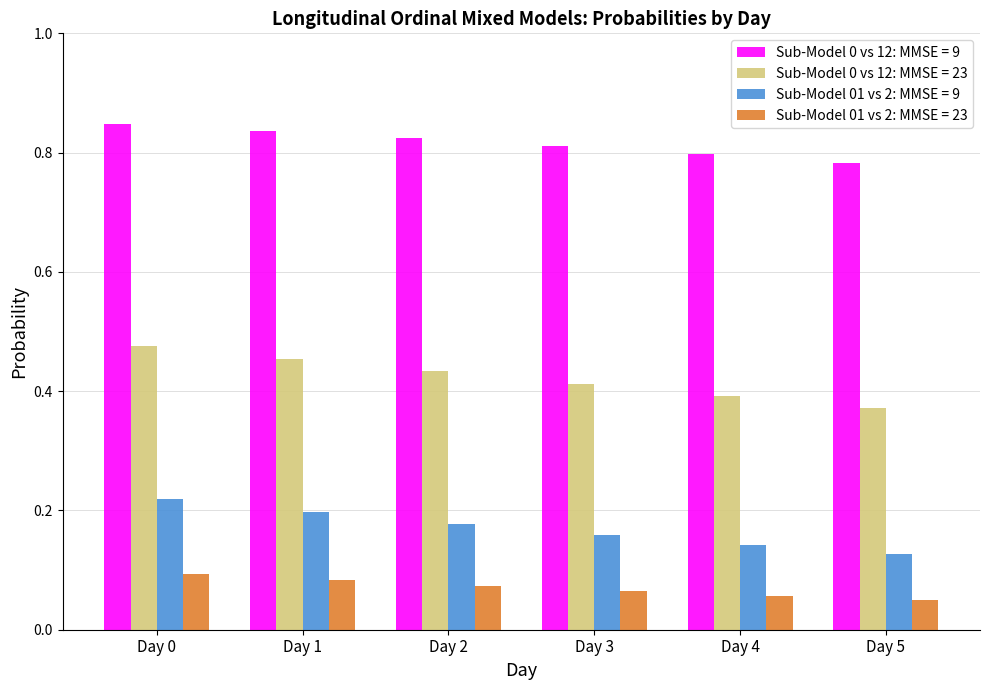

How many bars are there in each group?

4